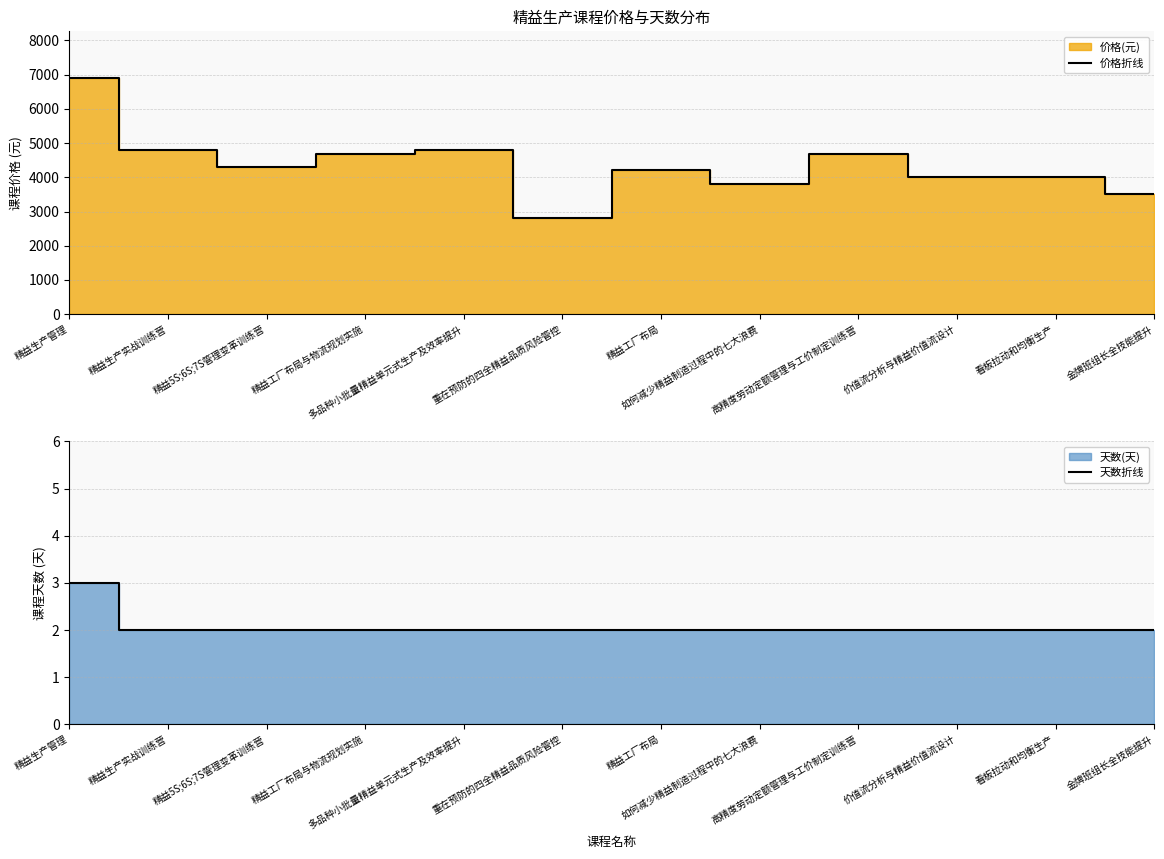

List the labels in order of 天数折线 value, smallest first.

精益生产实战训练营, 精益5S;6S;7S管理变革训练营, 精益工厂布局与物流规划实施, 多品种小批量精益单元式生产及效率提升, 重在预防的四全精益品质风险管控, 精益工厂布局, 如何减少精益制造过程中的七大浪费, 高精度劳动定额管理与工价制定训练营, 价值流分析与精益价值流设计, 看板拉动和均衡生产, 金牌班组长全技能提升, 精益生产管理